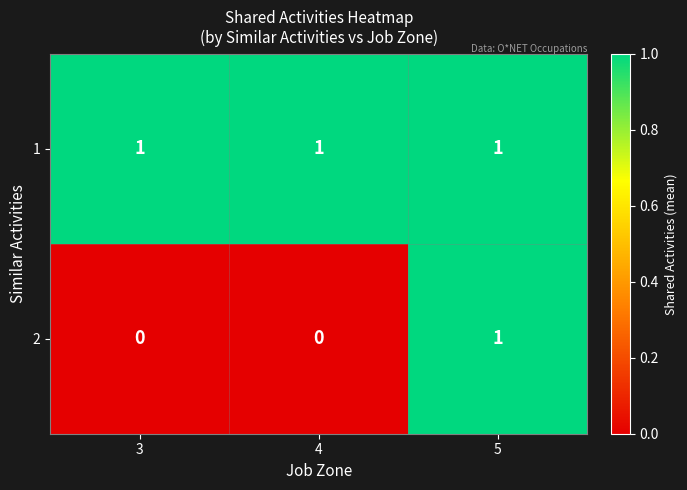

Reading left to right, transcribe all the data shown in this chart.

1: 3=1	4=1	5=1
2: 3=0	4=0	5=1